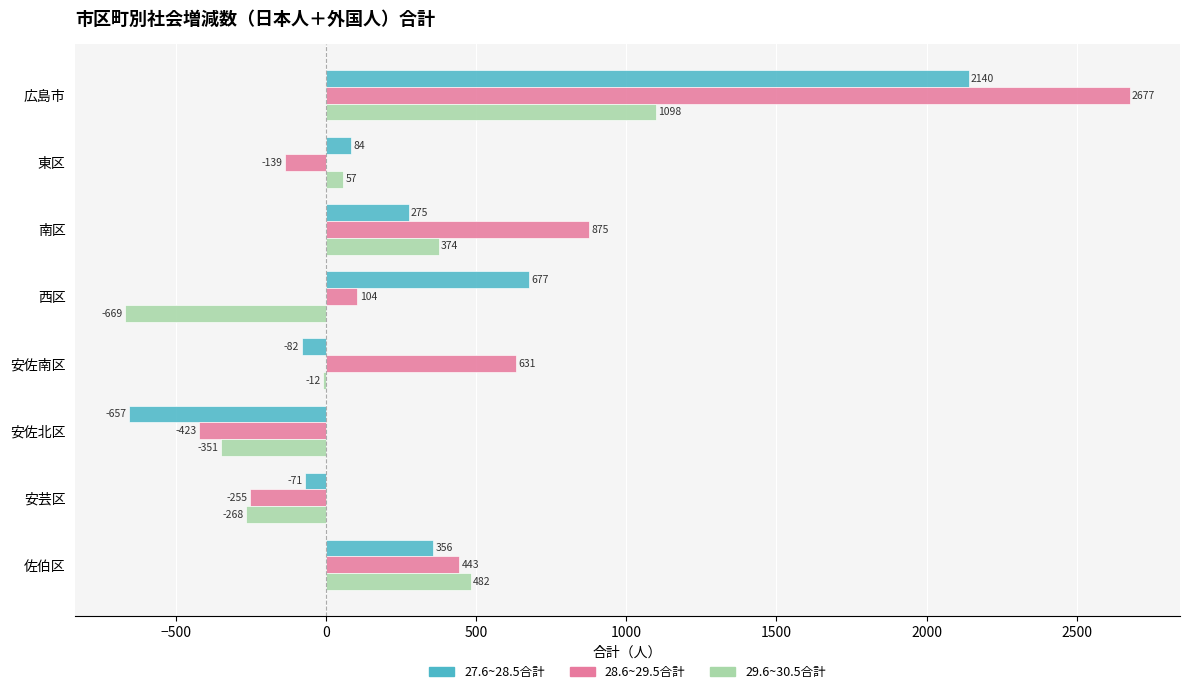

Which category has the lowest value in the 28.6~29.5合計 series?

安佐北区